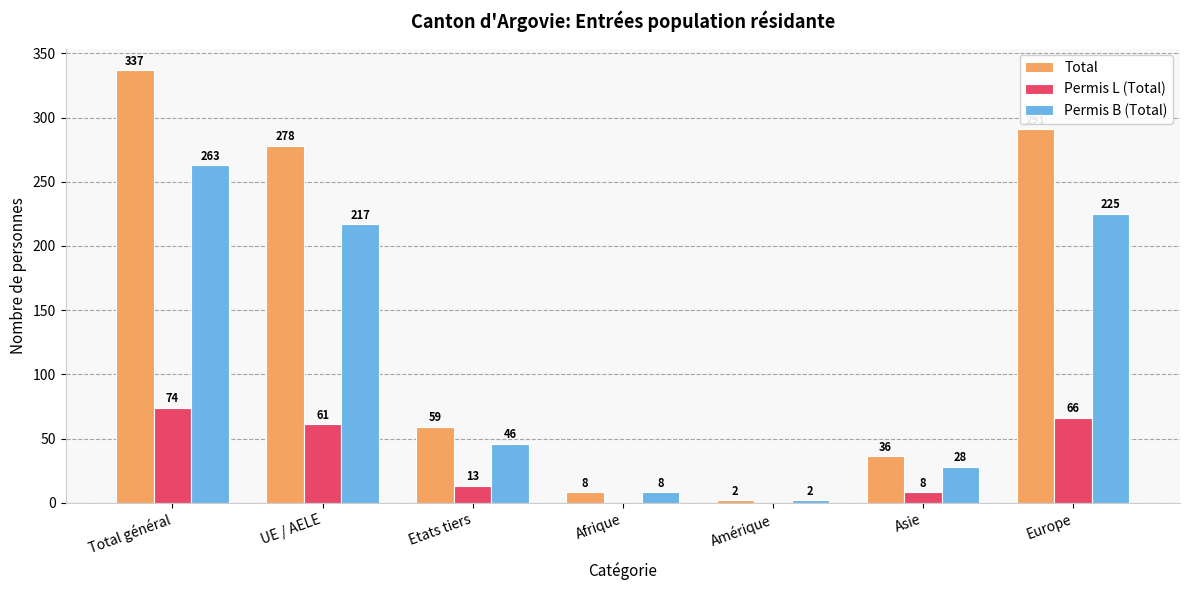

Which series changed the most between Amérique and Europe?

Total